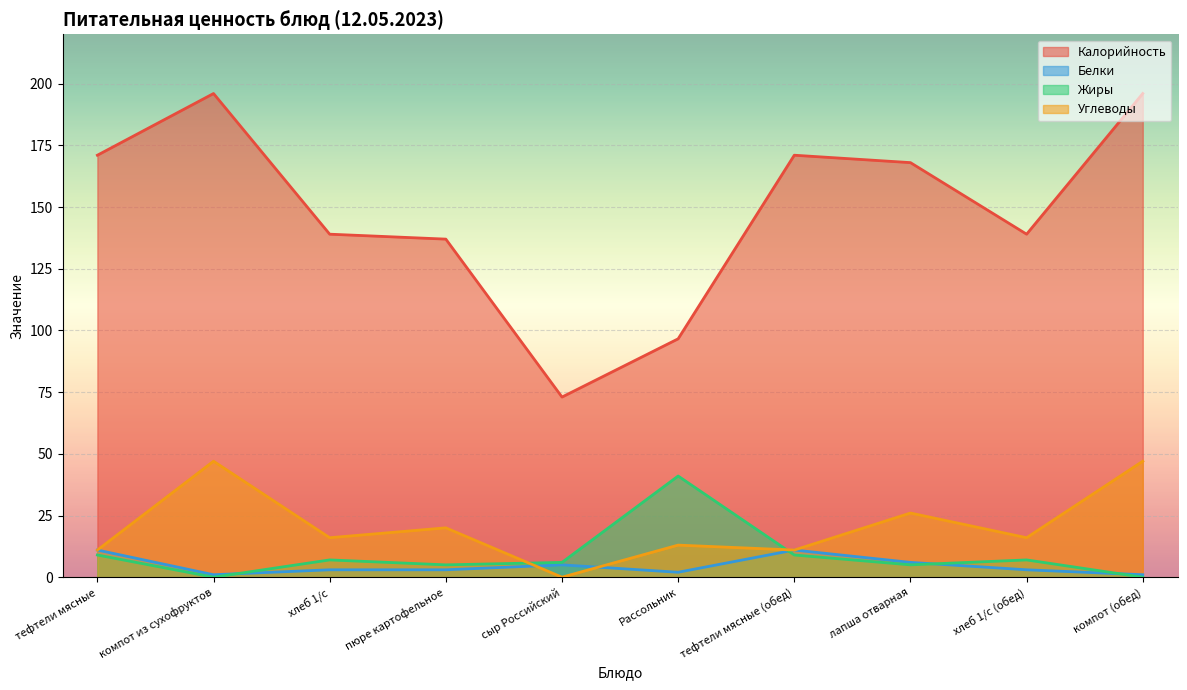

In Калорийность, how many points are lower than both neighbors (excluding endpoints)?

2